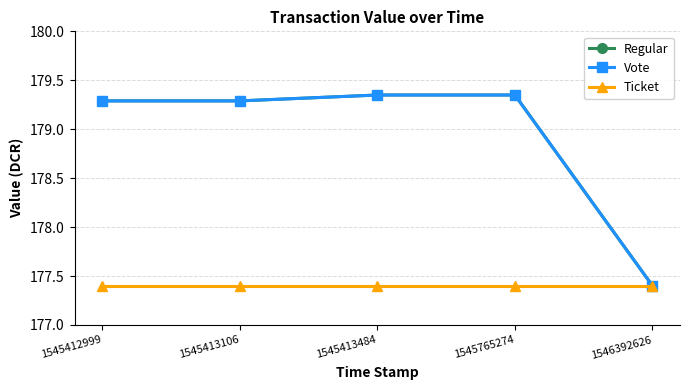

What is the average value of the Vote series?

178.9